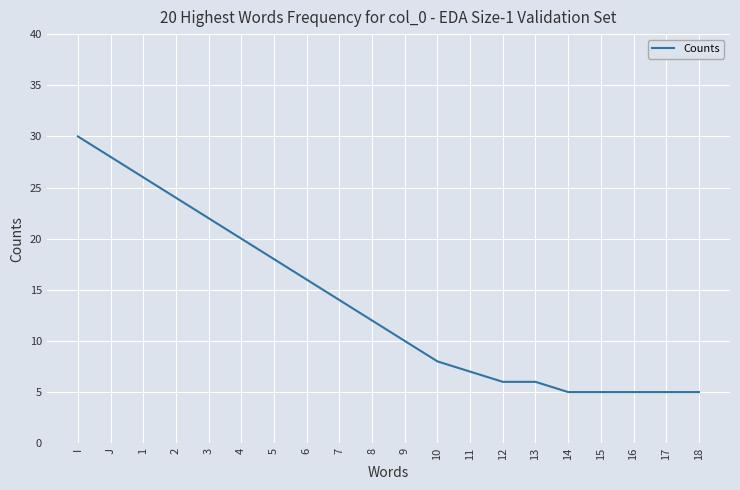

Approximately how many times larger is the value at 5 compared to 2?

0.8